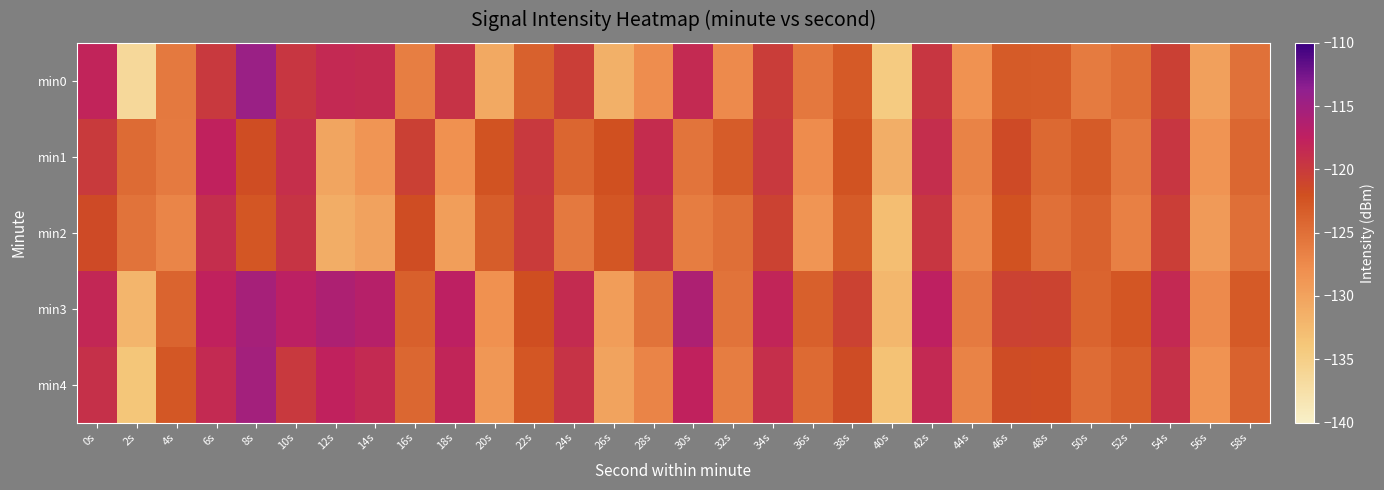

Which series has the widest spread of values?

min0